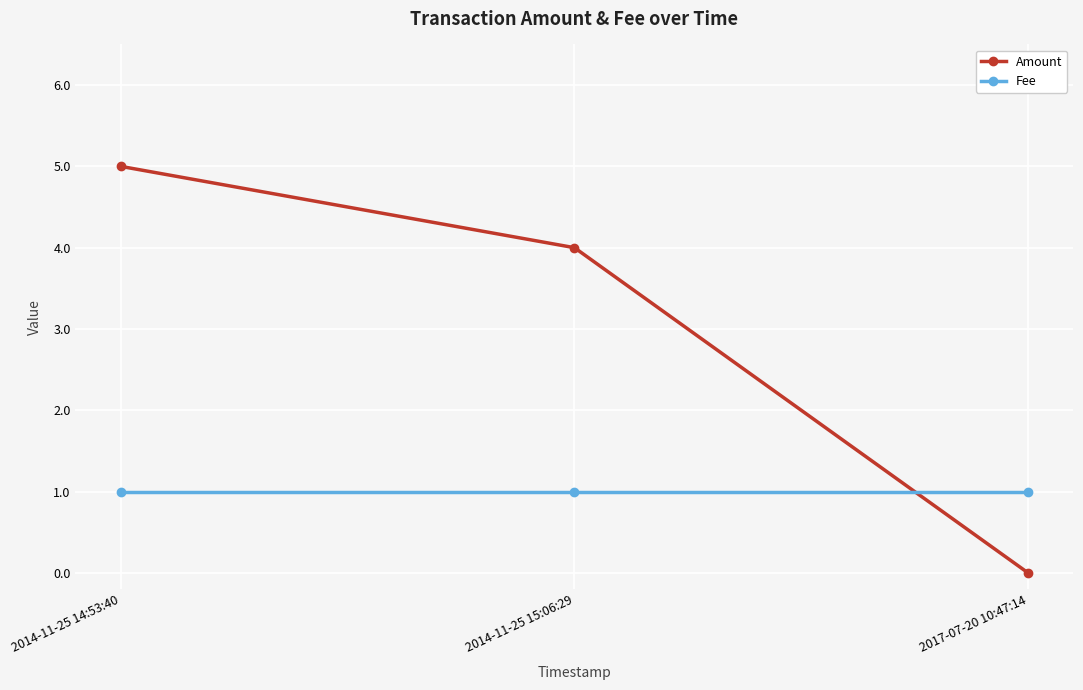

List the series in order of their peak value, highest first.

Amount, Fee